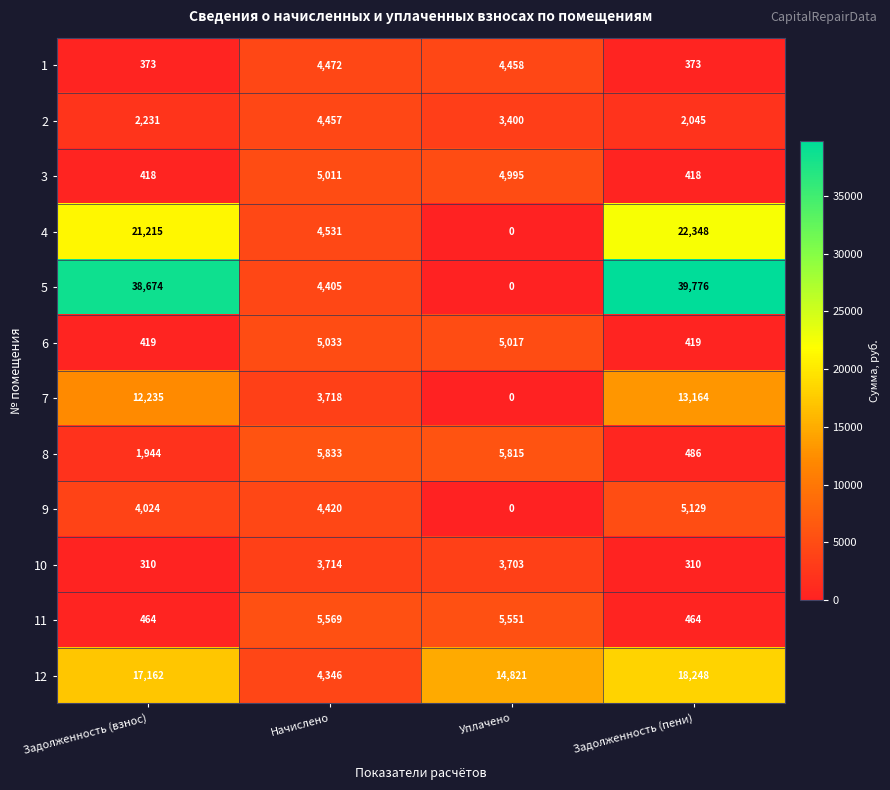

List the series in order of their peak value, lowest first.

10, 2, 1, 3, 6, 9, 11, 8, 7, 12, 4, 5